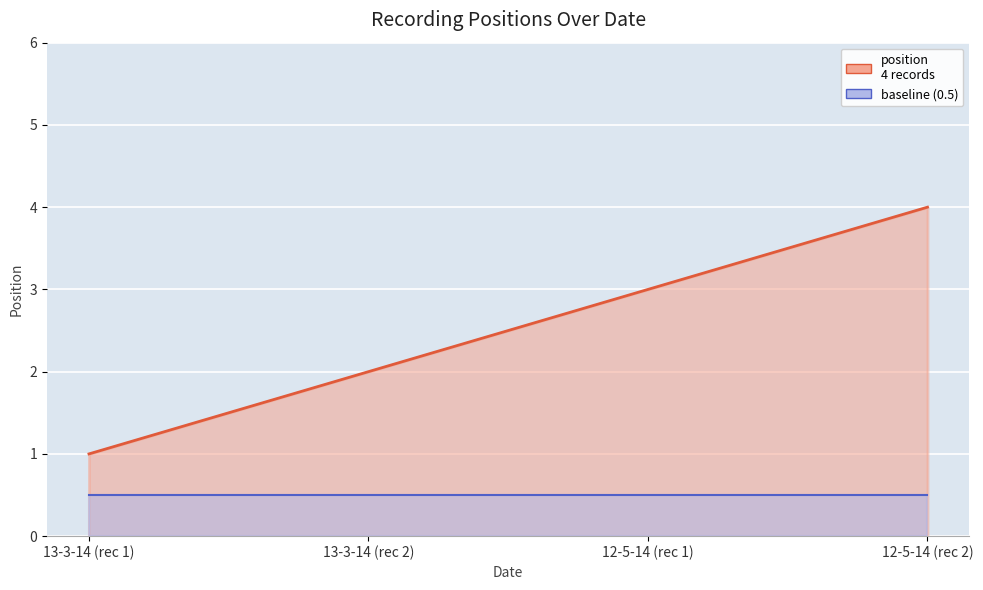

The chart shows a value of 1 at 13-3-14 (rec 1). True or false?

True